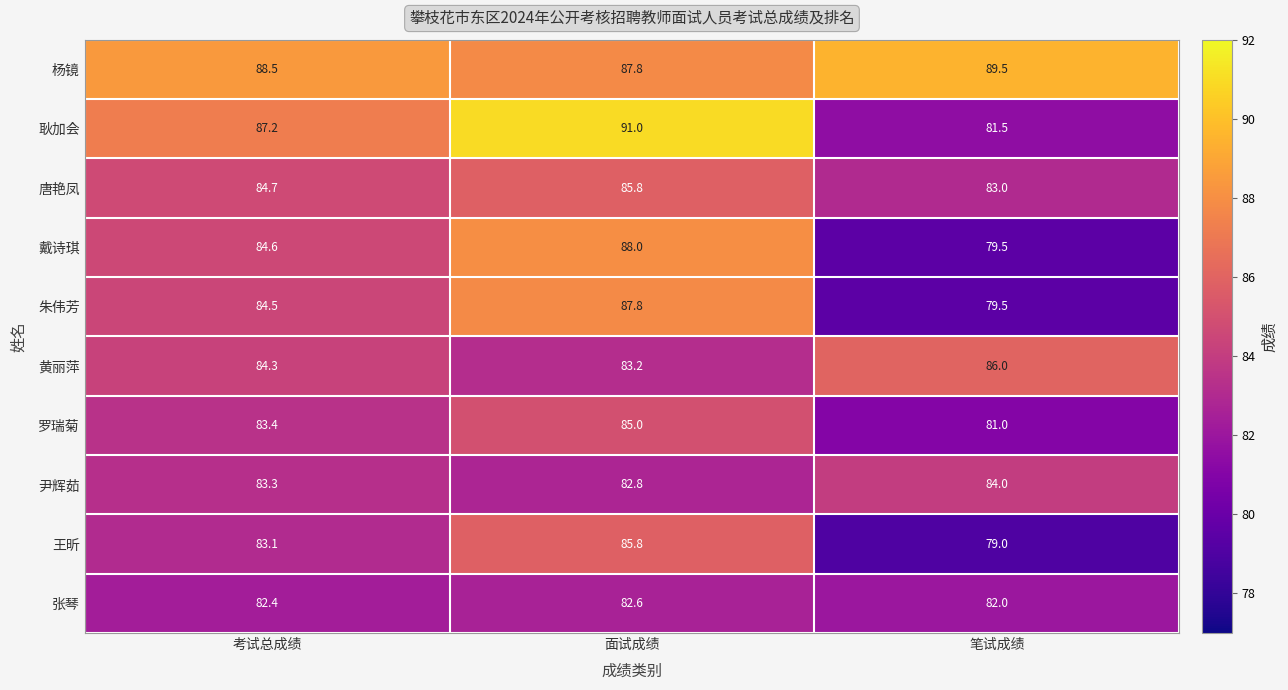

What is the approximate value of 杨镜 at 笔试成绩?

89.5